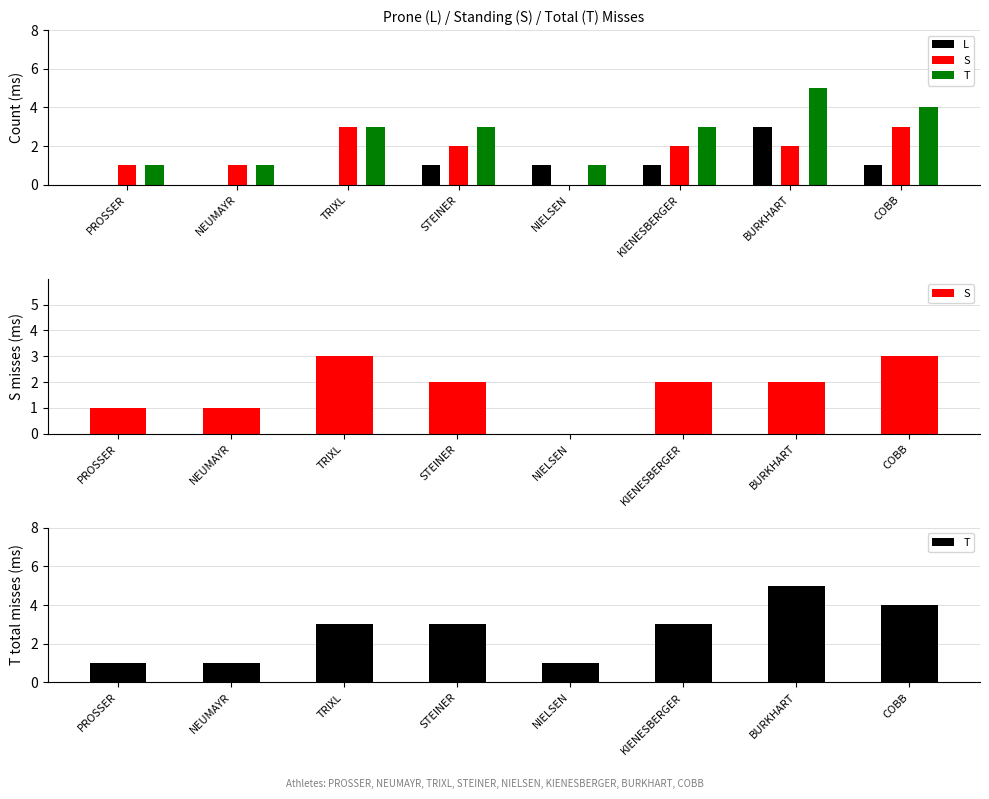

What value does the T series have at BURKHART?

5